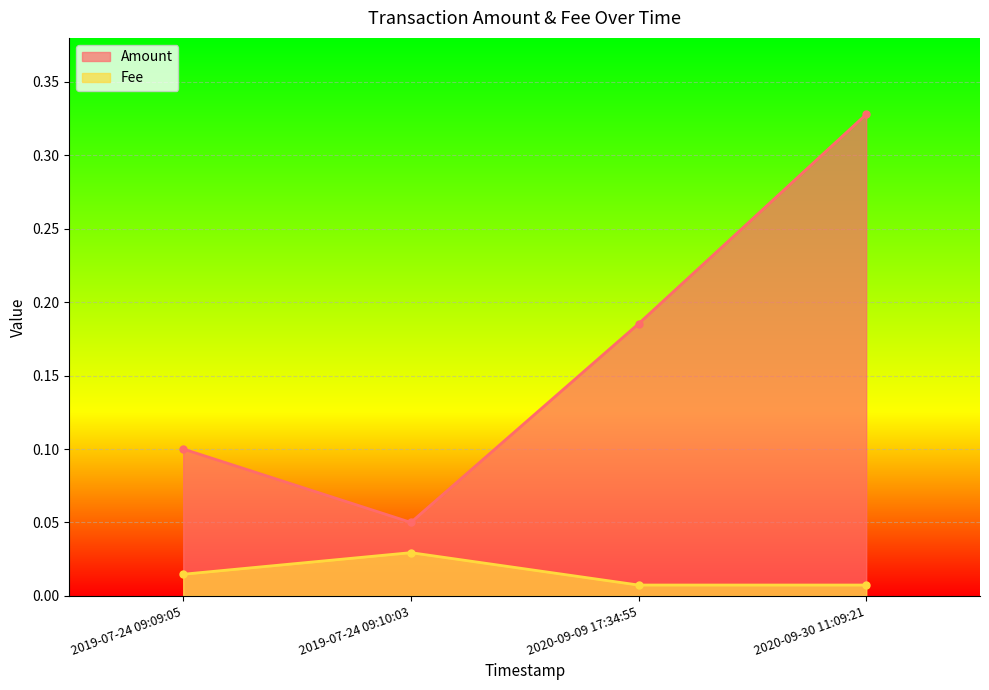

What is the average value of the Amount series?

0.2